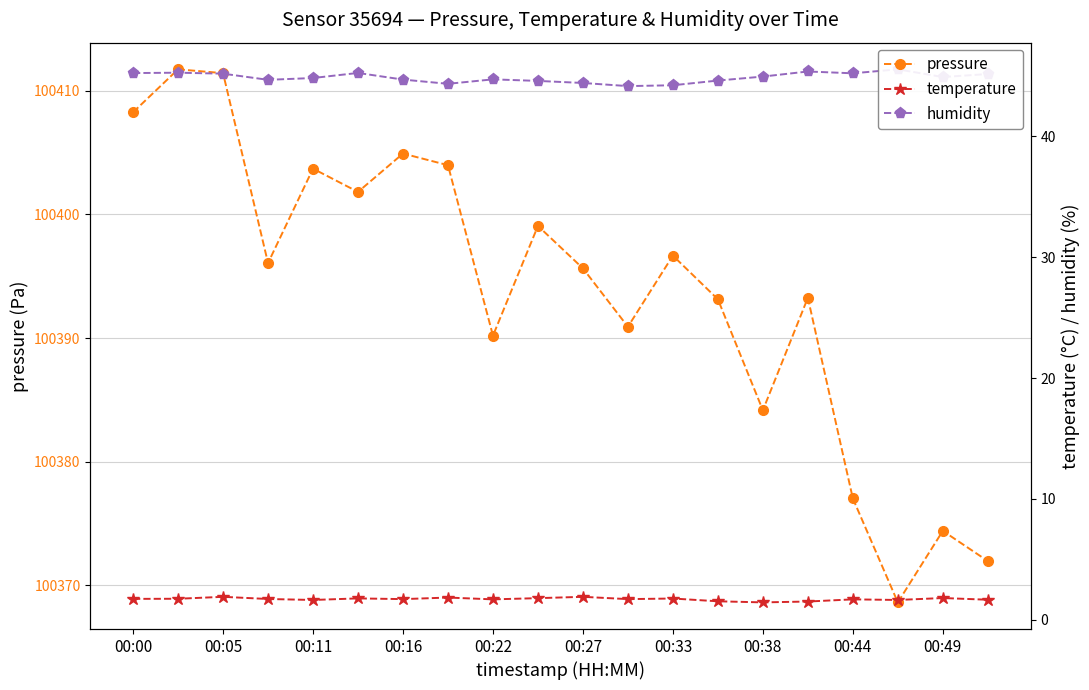

In pressure, how many points are lower than both neighbors (excluding endpoints)?

6